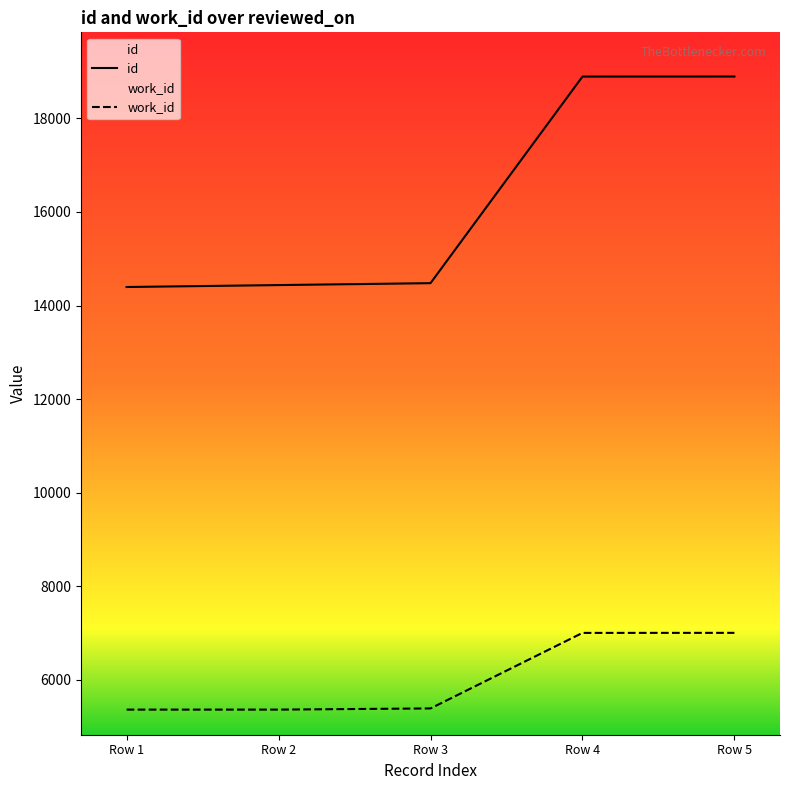

True or false: id and work_id intersect in this chart.

False